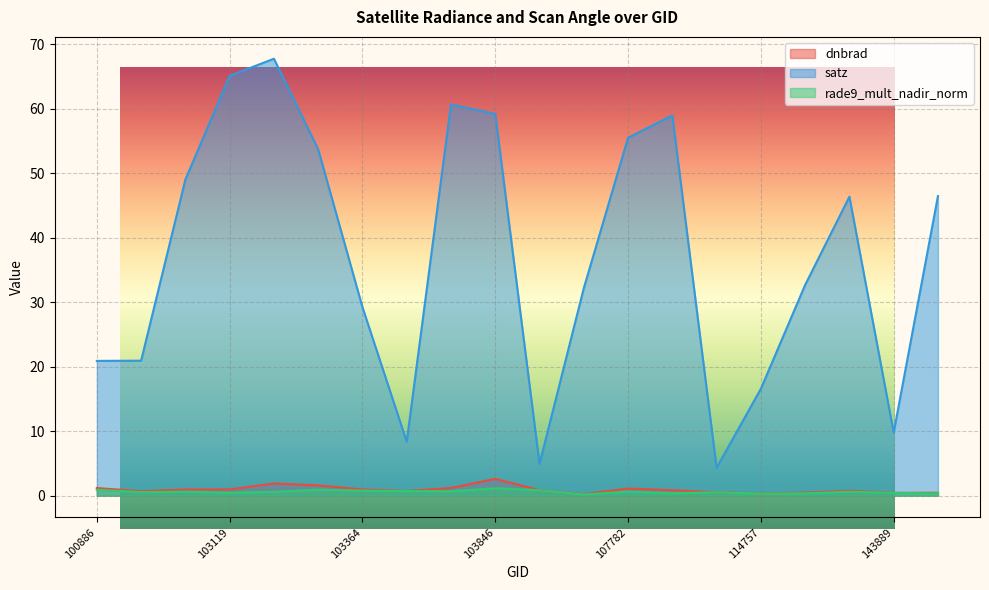

Which series has the largest total across all categories?

satz